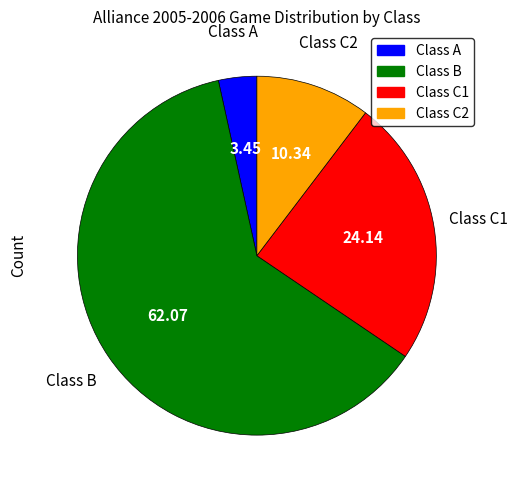

What is the largest slice in the pie chart?

Class B